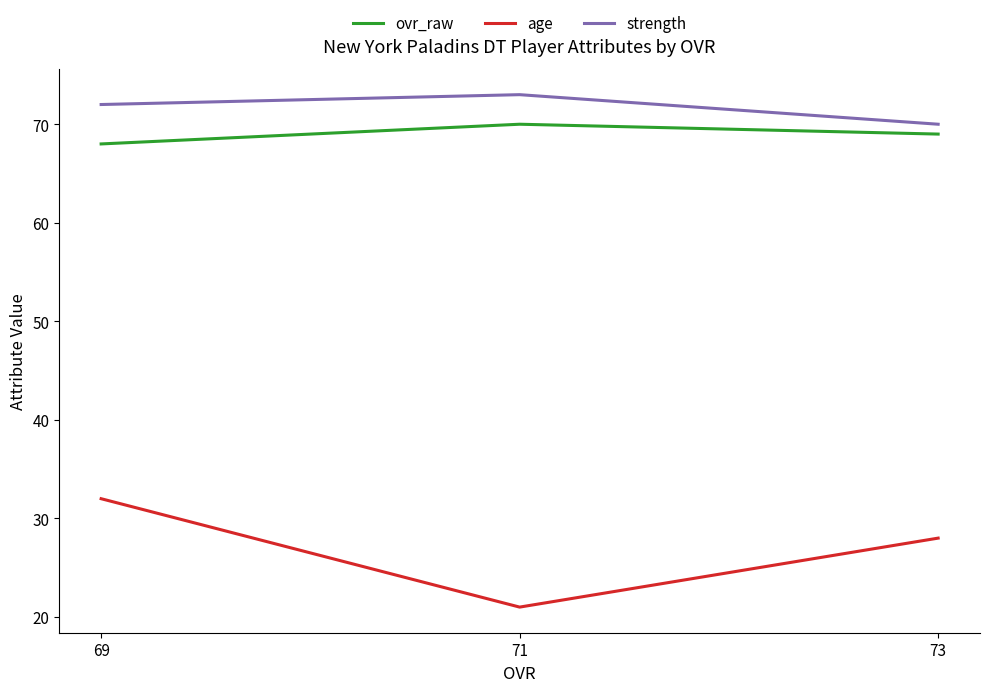

Count the number of categories in the chart.

3